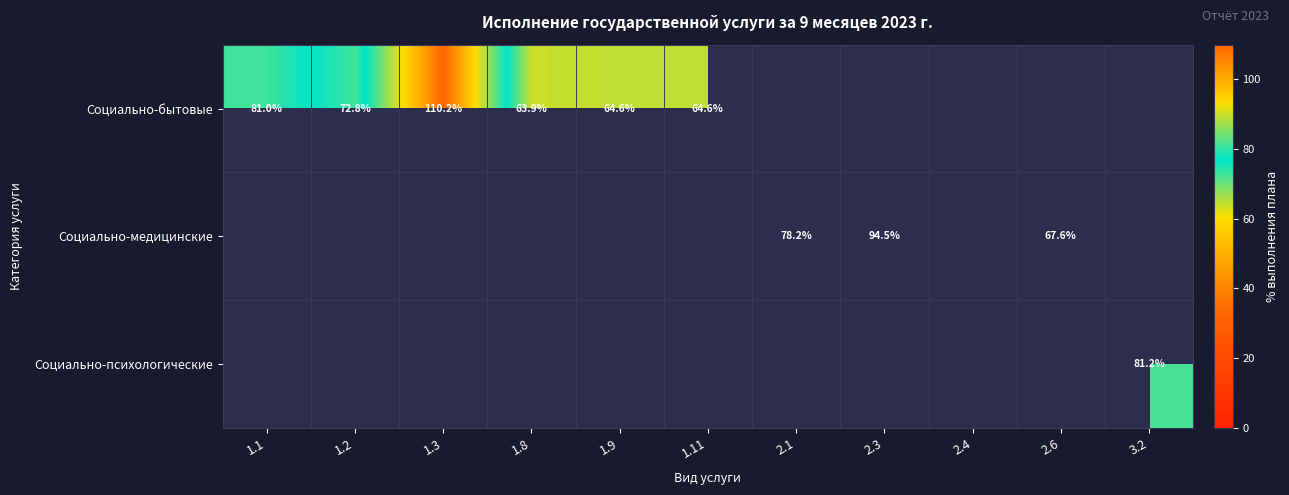

True or false: Социально-психологические has a value of 81.2 at 3.2.

True